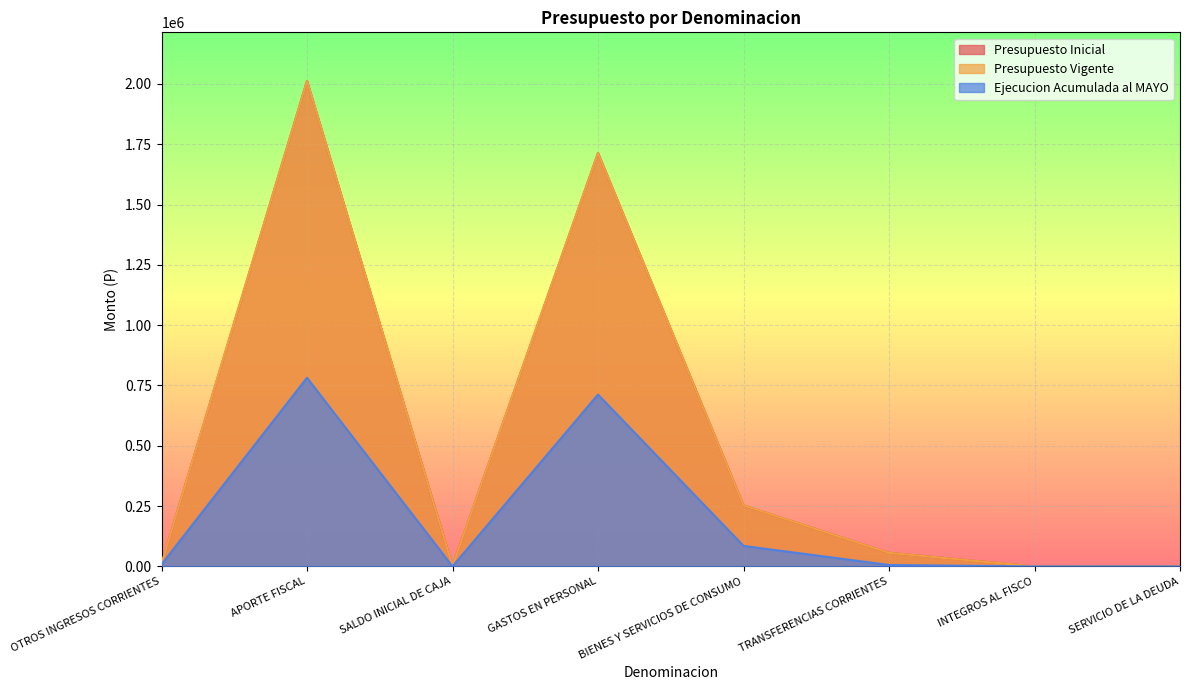

What is the sum of the Ejecucion Acumulada al MAYO values at SERVICIO DE LA DEUDA and TRANSFERENCIAS CORRIENTES?

6035